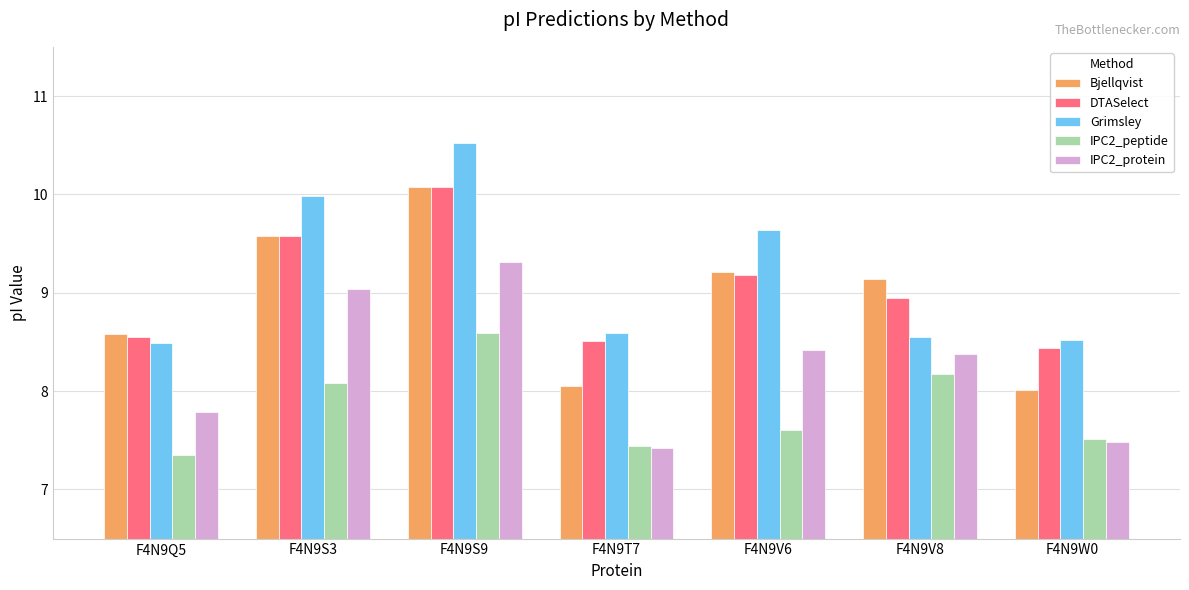

What is the smallest value displayed?

7.4